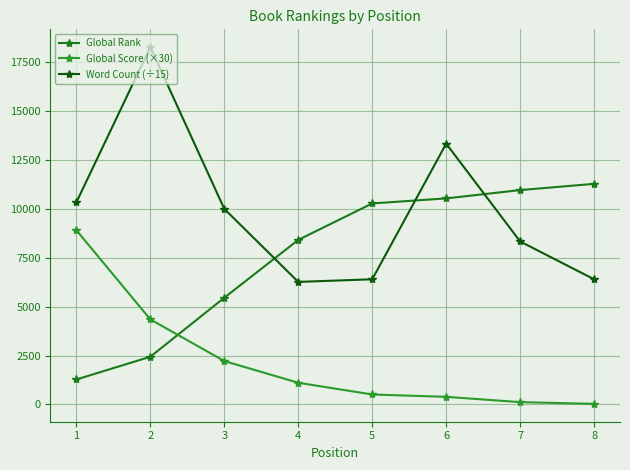

Which series changed the most between 3 and 7?

Global Rank